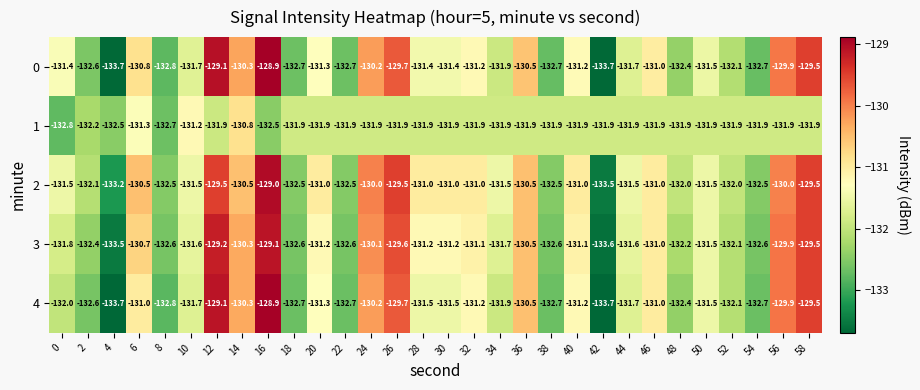

How many categories are shown in the chart?

30